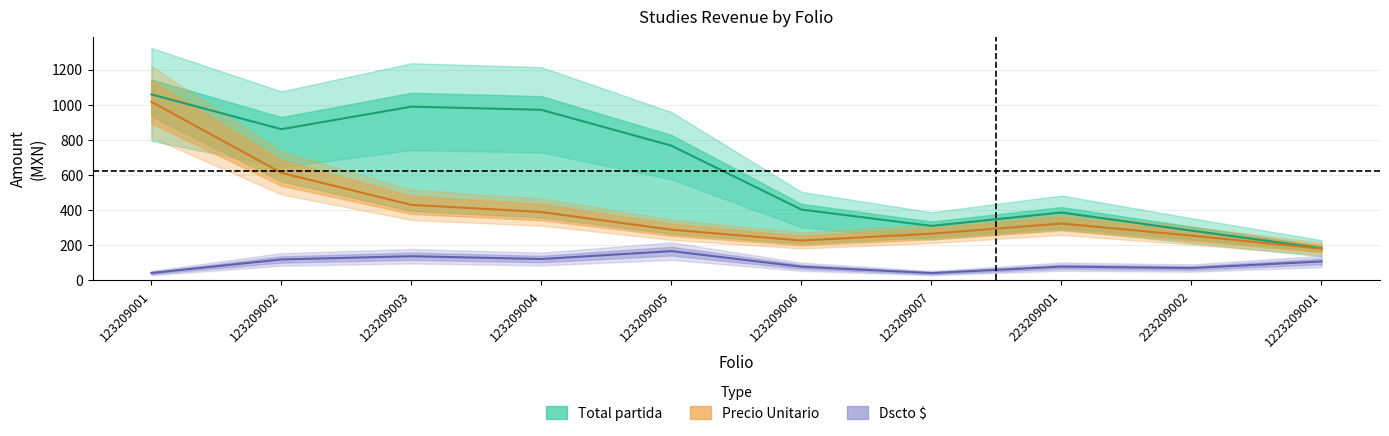

True or false: Total partida and Precio Unitario cross at least once.

False